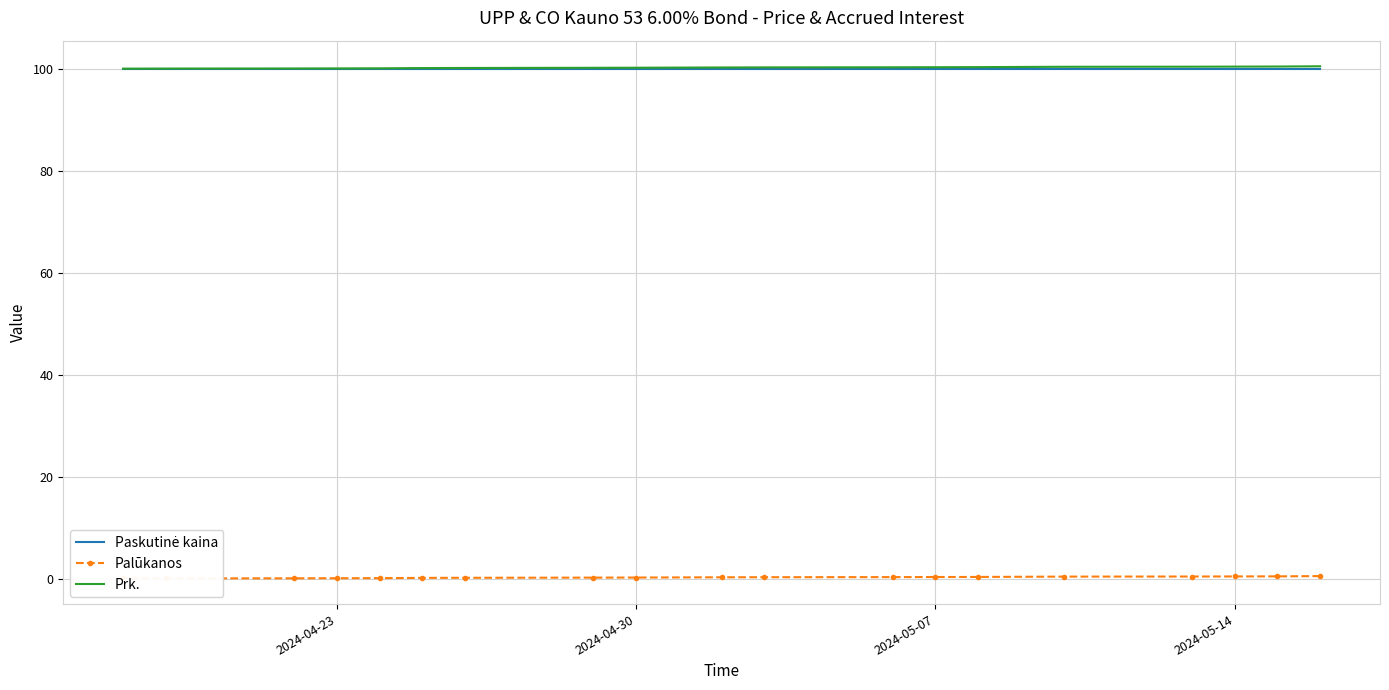

Is this an area chart (filled region under the line)?

No